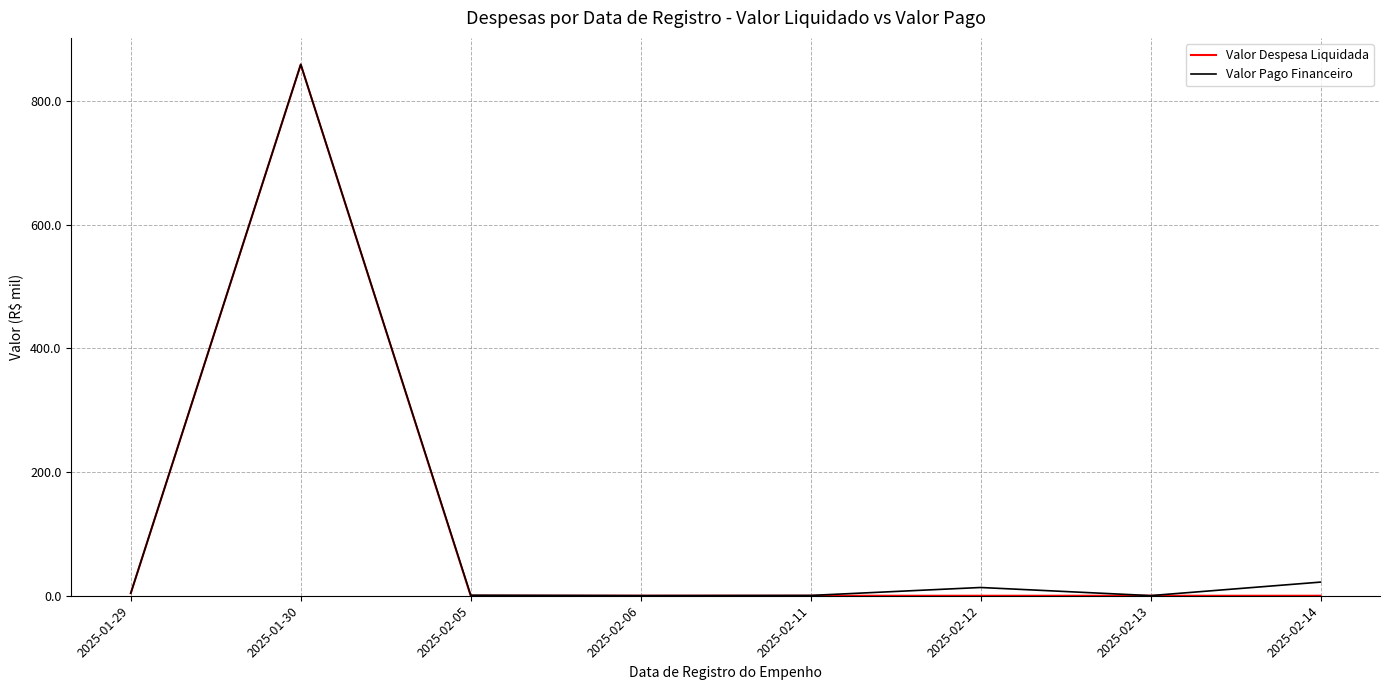

What is the difference between the maximum and second lowest values in the Valor Pago Financeiro series?

858.5